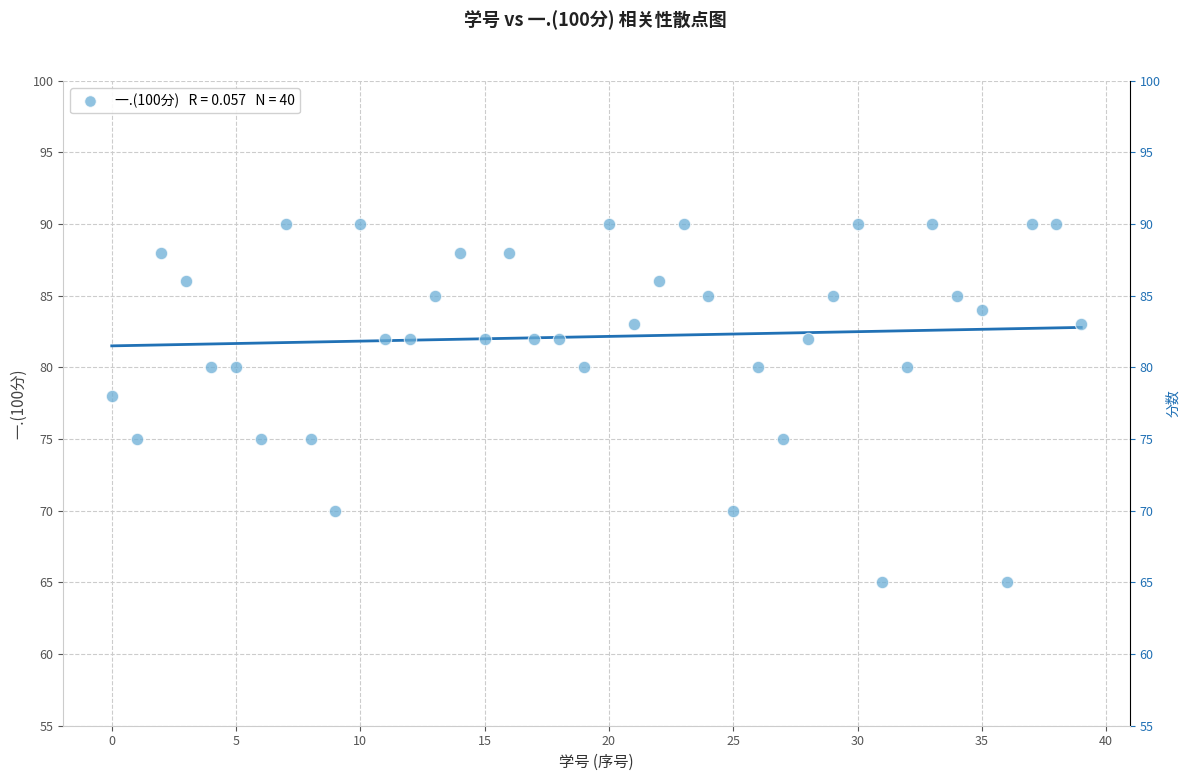

What Y value in the scatter plot is closest to 77?

78